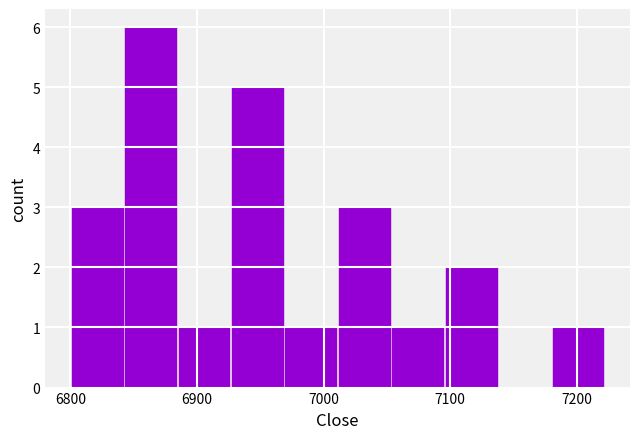

How tall is the bar that spans 7050 to 7100 on the x-axis? Neither the bar edges nor the heights are printed on the chart, so give them approximately, as read against the axes.

1